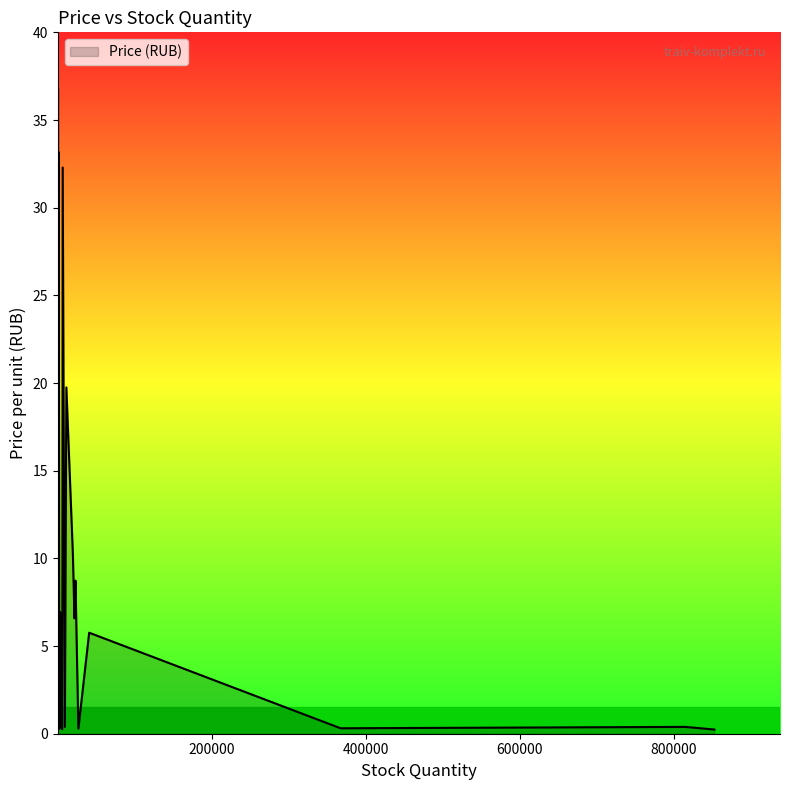

Count the number of categories in the chart.

20